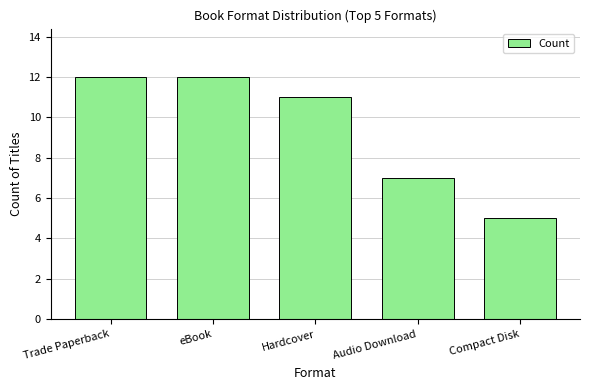

What is the minimum value shown in the chart?

5